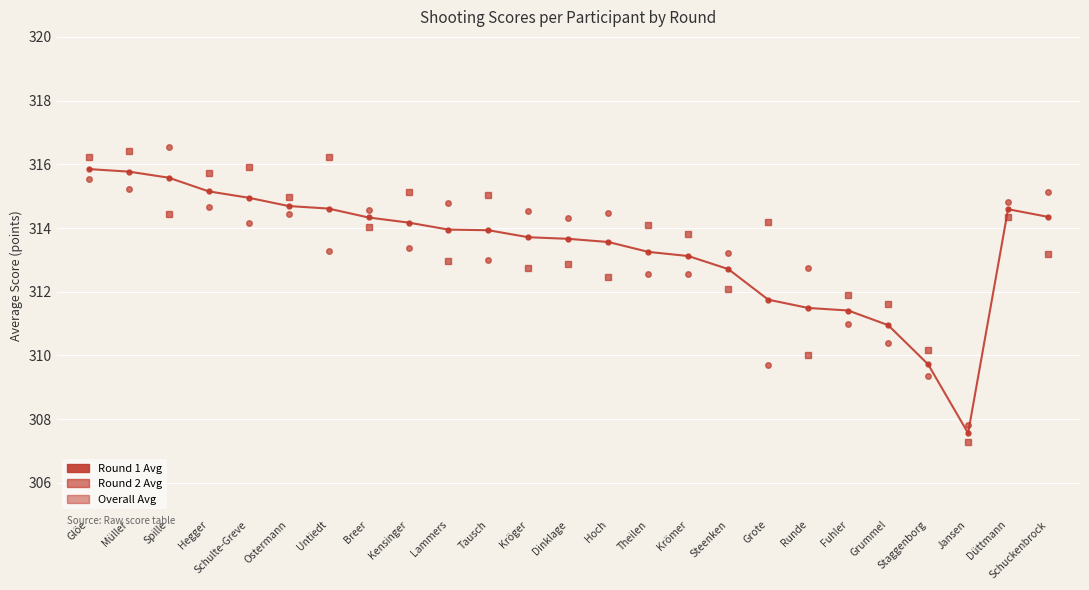

How many values in the Round 1 Avg series exceed 314?

13